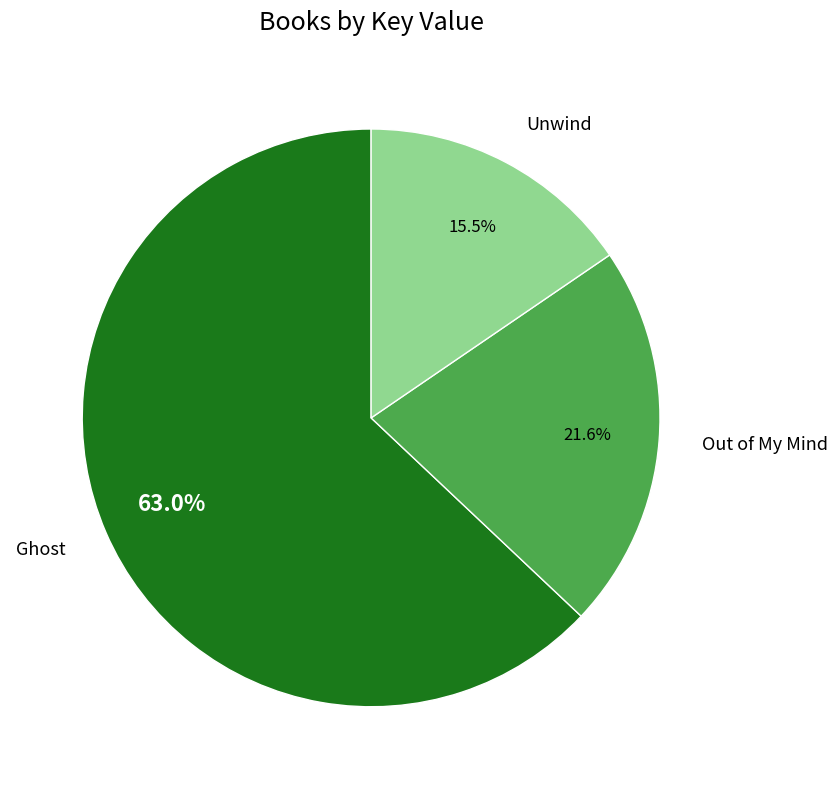

Does Ghost account for over 50% of the chart?

Yes